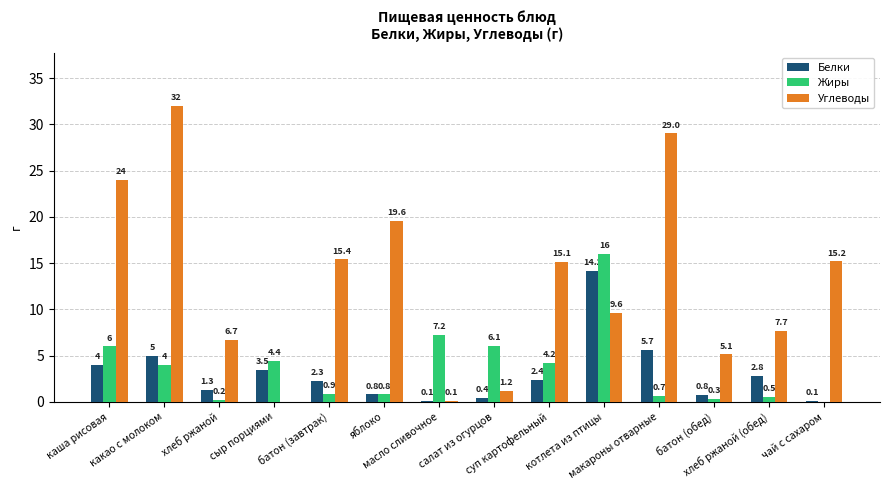

At which category is the sum across all series the highest?

какао с молоком